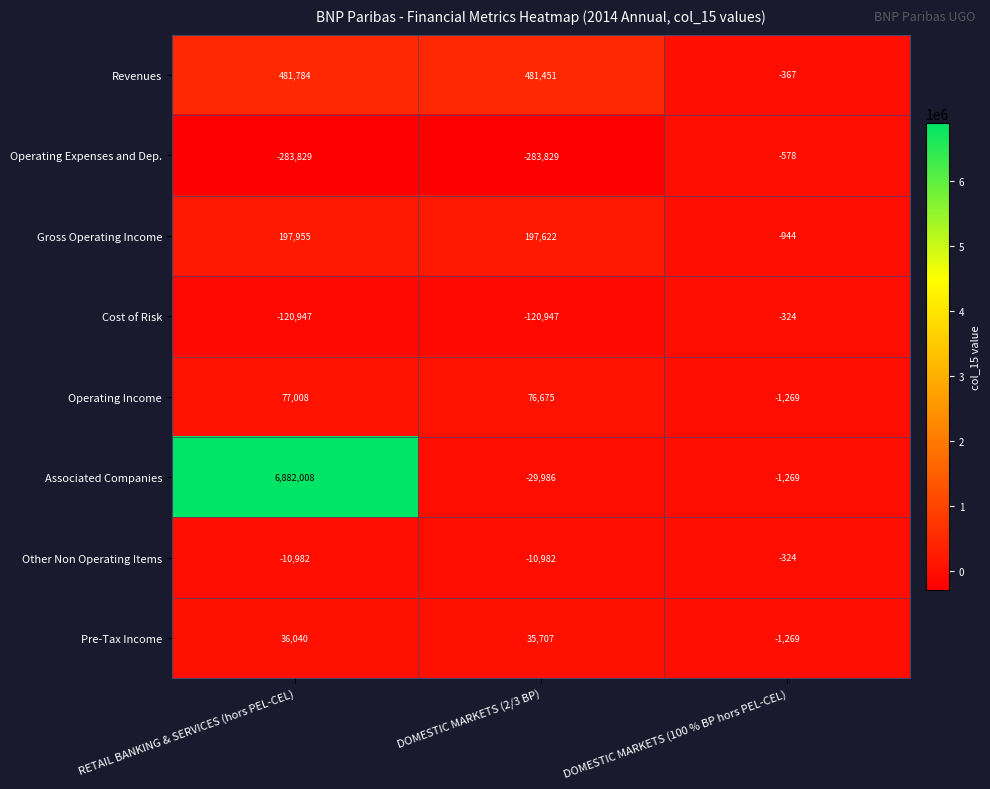

Is it true that Operating Income equals 77008 at RETAIL BANKING & SERVICES (hors PEL-CEL)?

True